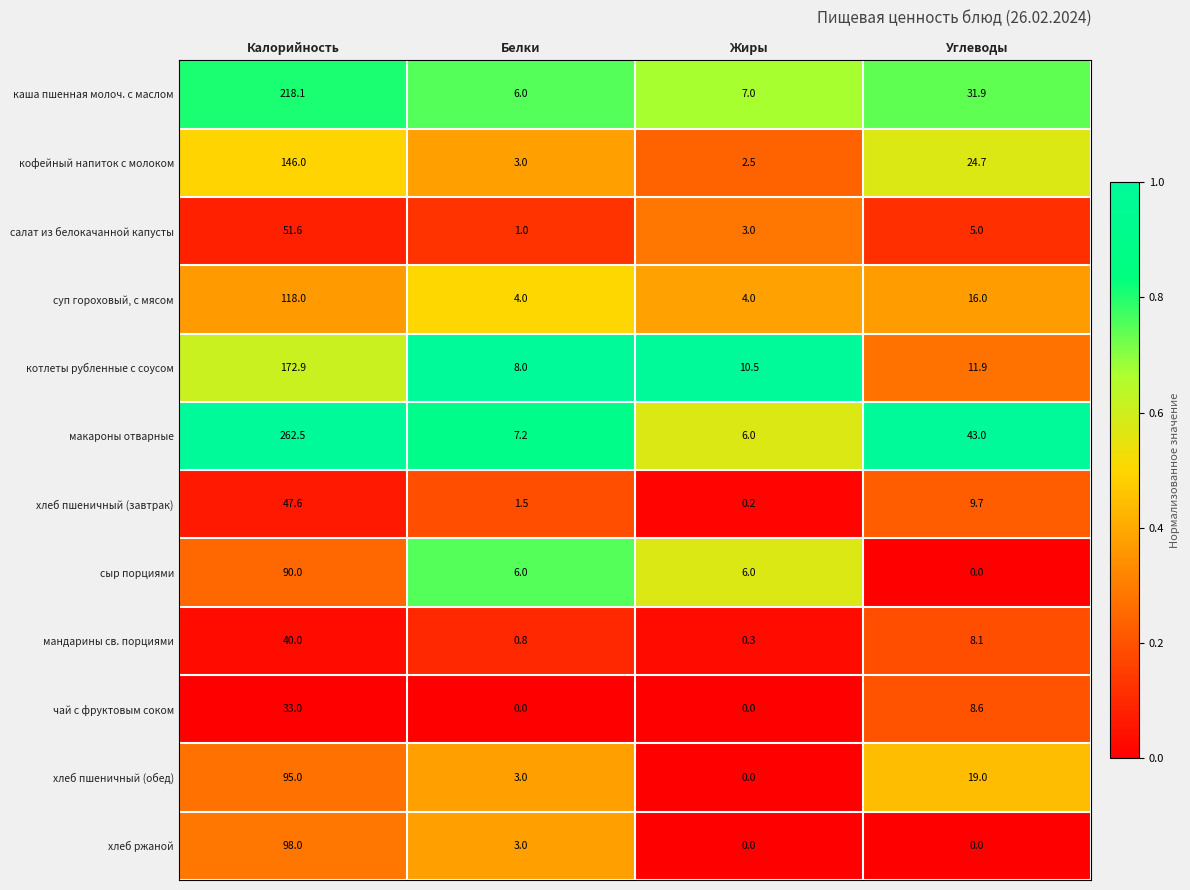

Rank the series by their maximum value, from lowest to highest.

чай с фруктовым соком, мандарины св. порциями, хлеб пшеничный (завтрак), салат из белокачанной капусты, сыр порциями, хлеб пшеничный (обед), хлеб ржаной, суп гороховый, с мясом, кофейный напиток с молоком, котлеты рубленные с соусом, каша пшенная молоч. с маслом, макароны отварные